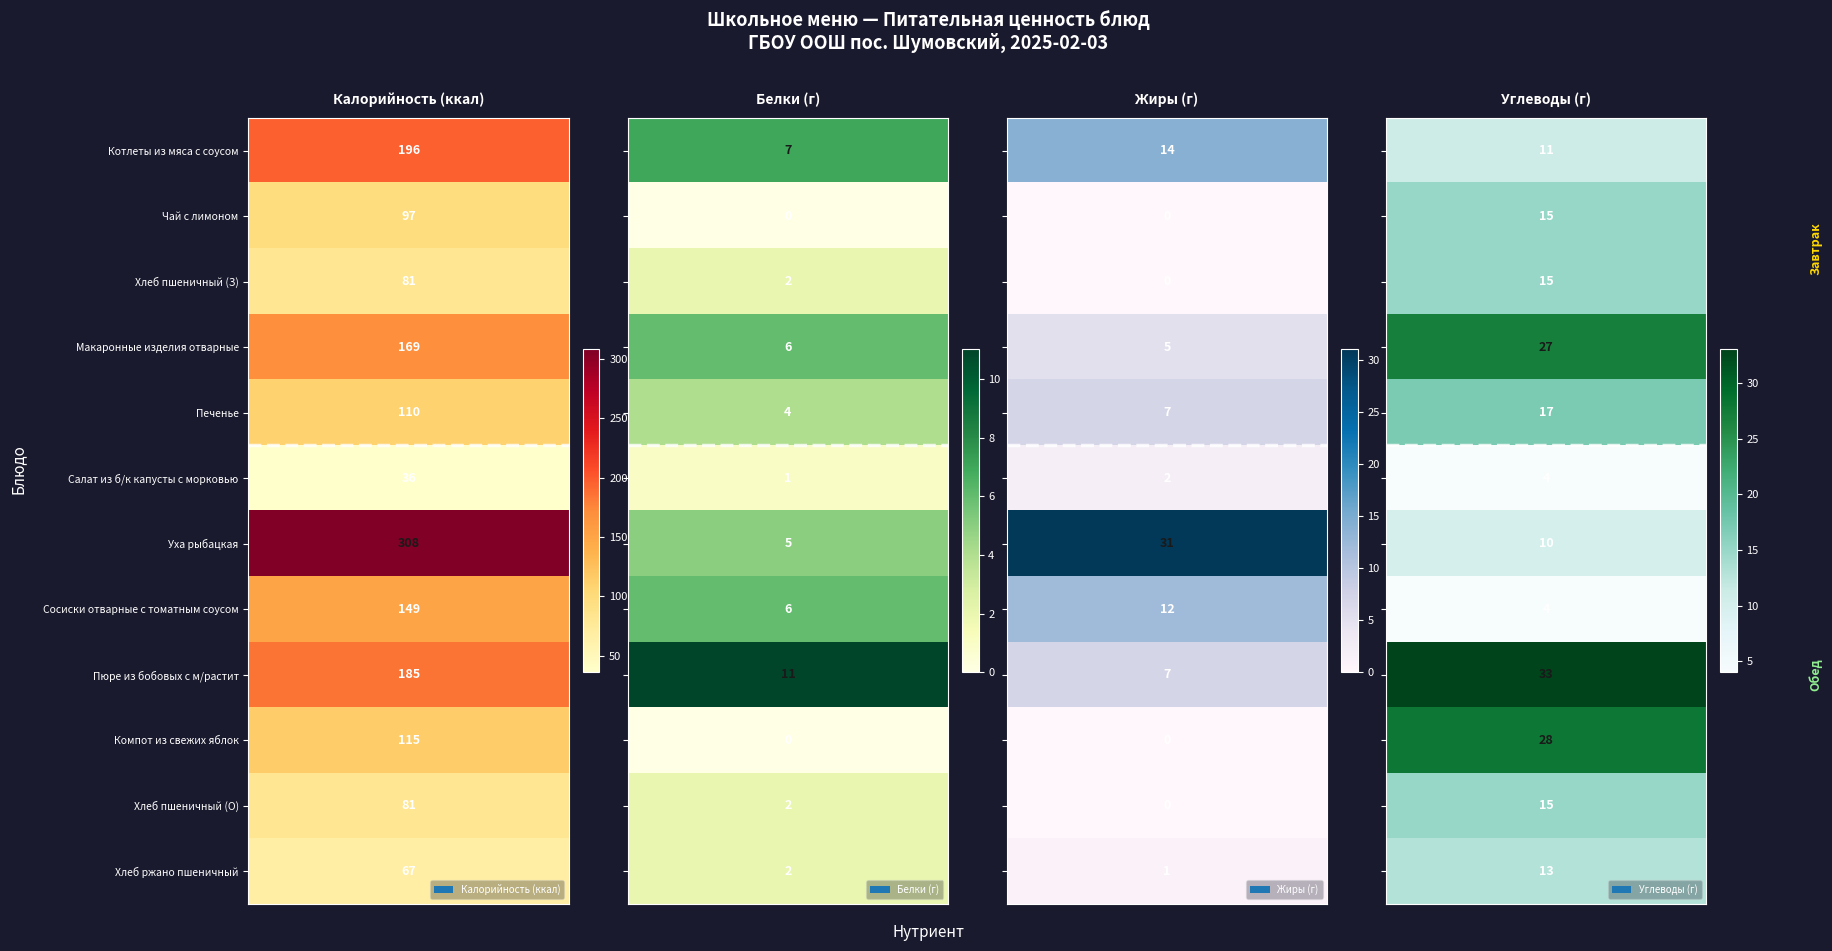

What is the minimum value for Хлеб ржано пшеничный?

1